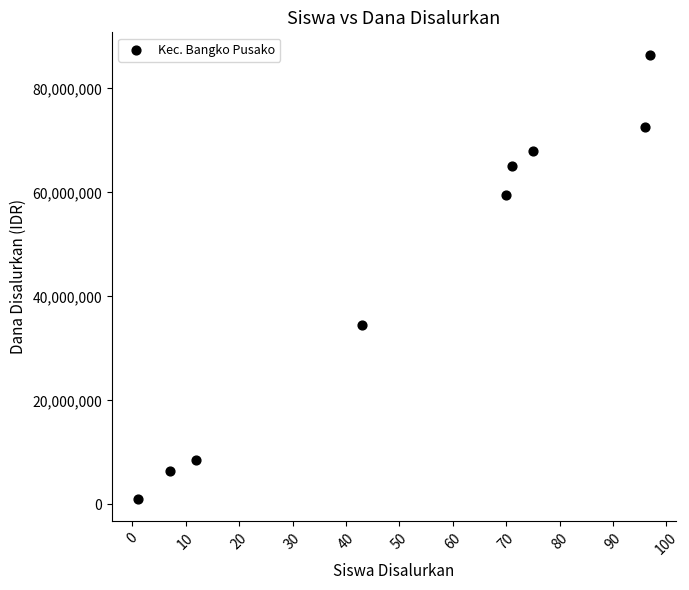

What is the range of X values (max minus min)?

96